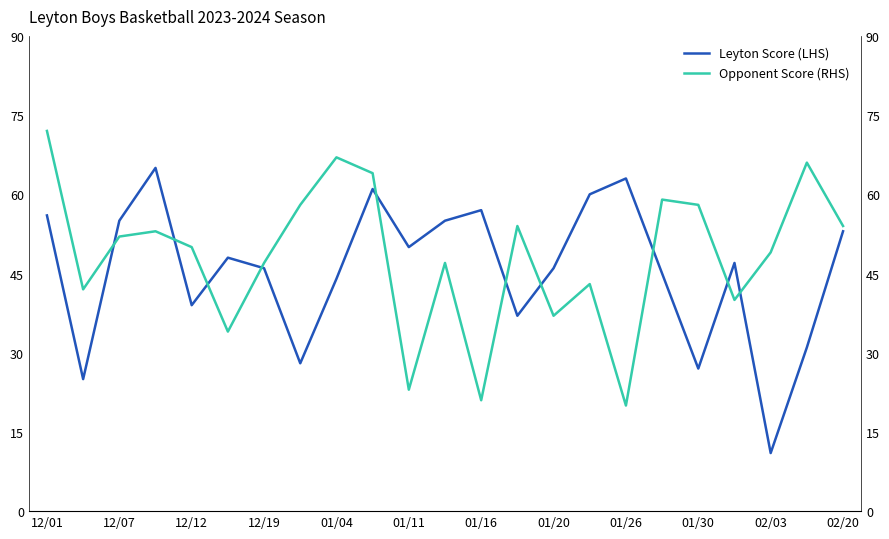

Which series has the largest range (max minus min)?

Leyton Score (LHS)